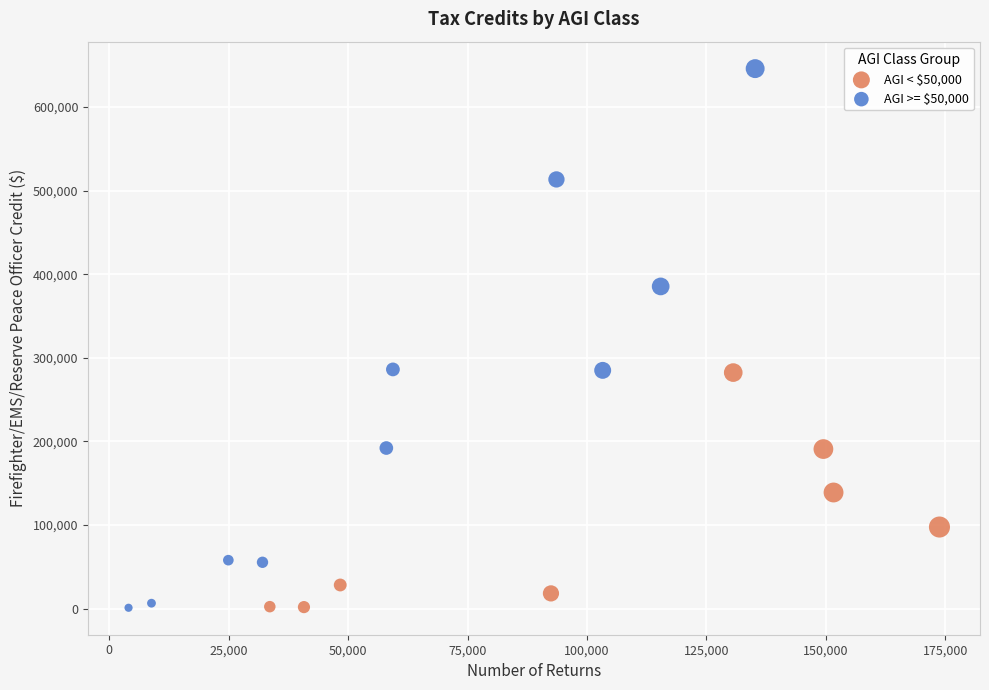

Which series has the widest spread of Y values?

AGI >= $50,000